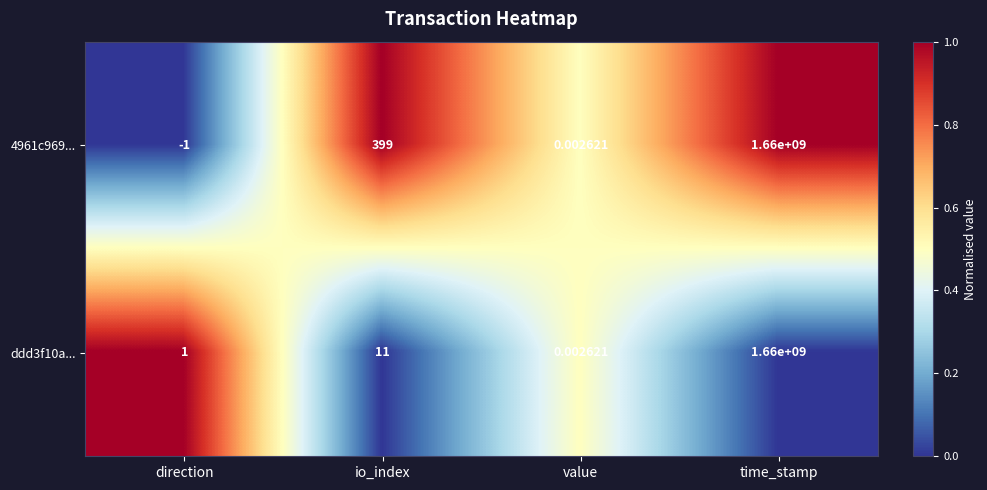

At which label is ddd3f10a... closest to 830000000?

io_index